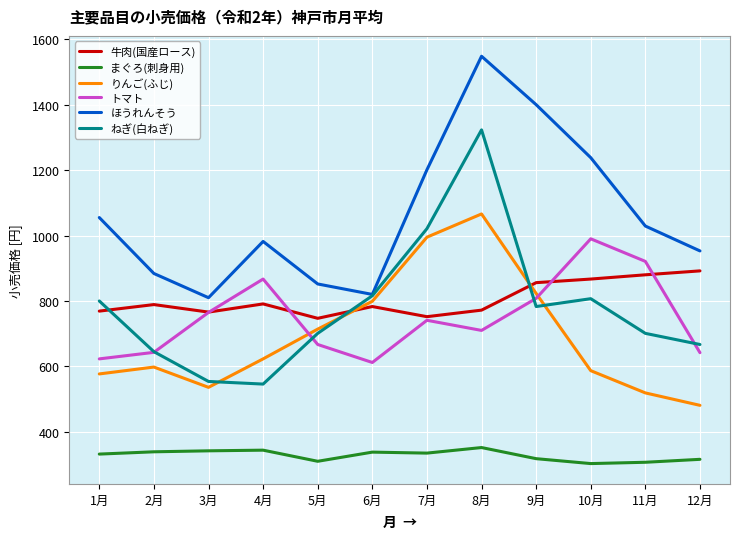

What position from the left is 10月?

10